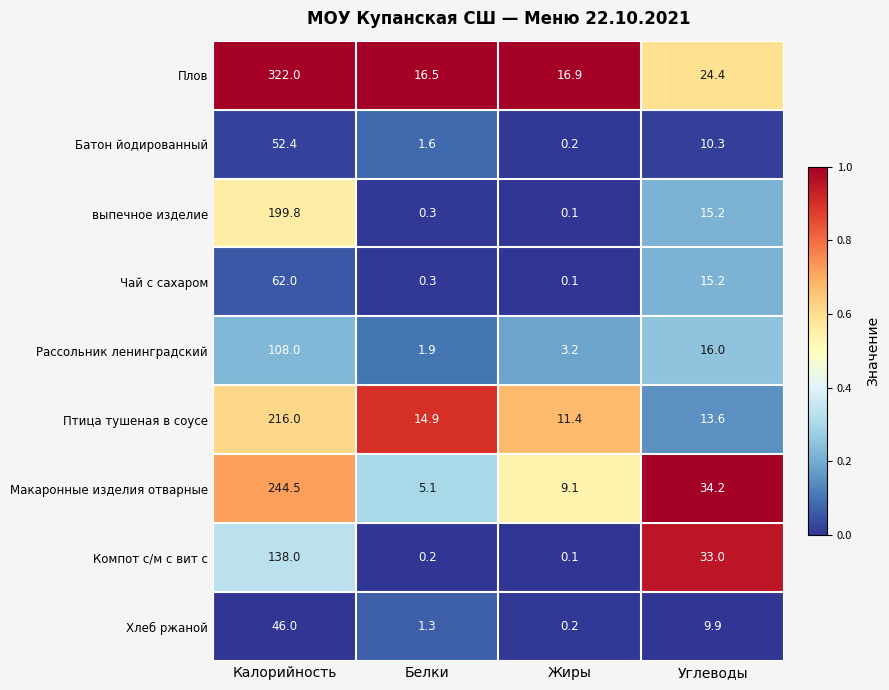

What value does the Хлеб ржаной series have at Углеводы?

9.9